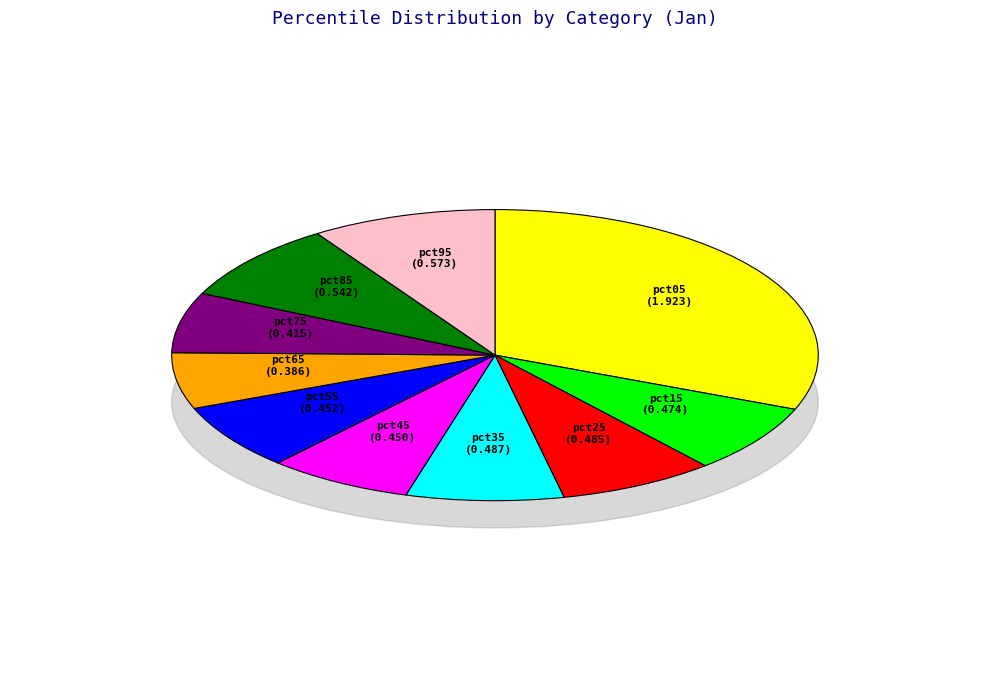

What is the largest slice in the pie chart?

pct05